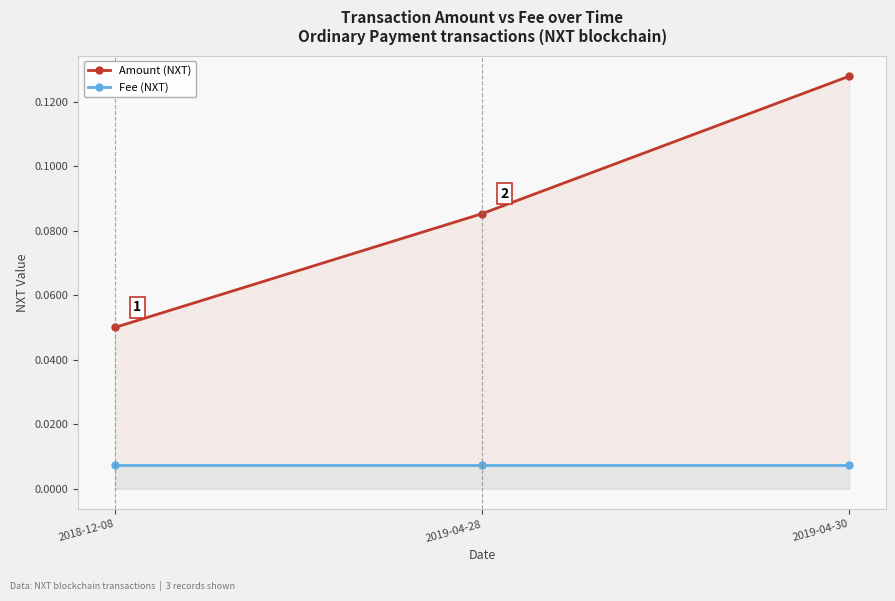

Reading left to right, list all the values displayed in this chart.

Amount (NXT): 0.1	0.1	0.1
Fee (NXT): 0.0	0.0	0.0